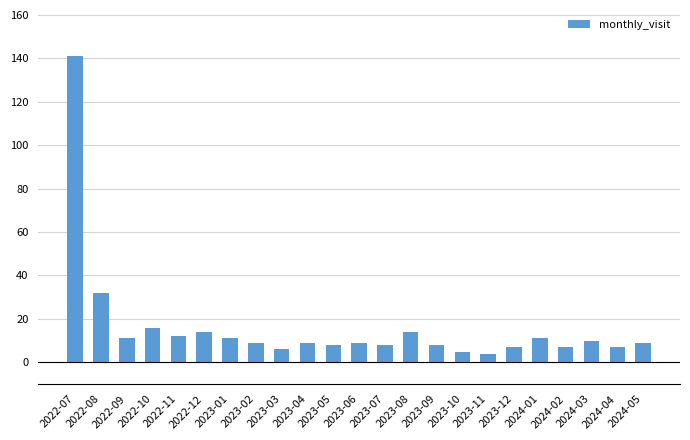

How many series are shown in this chart?

1